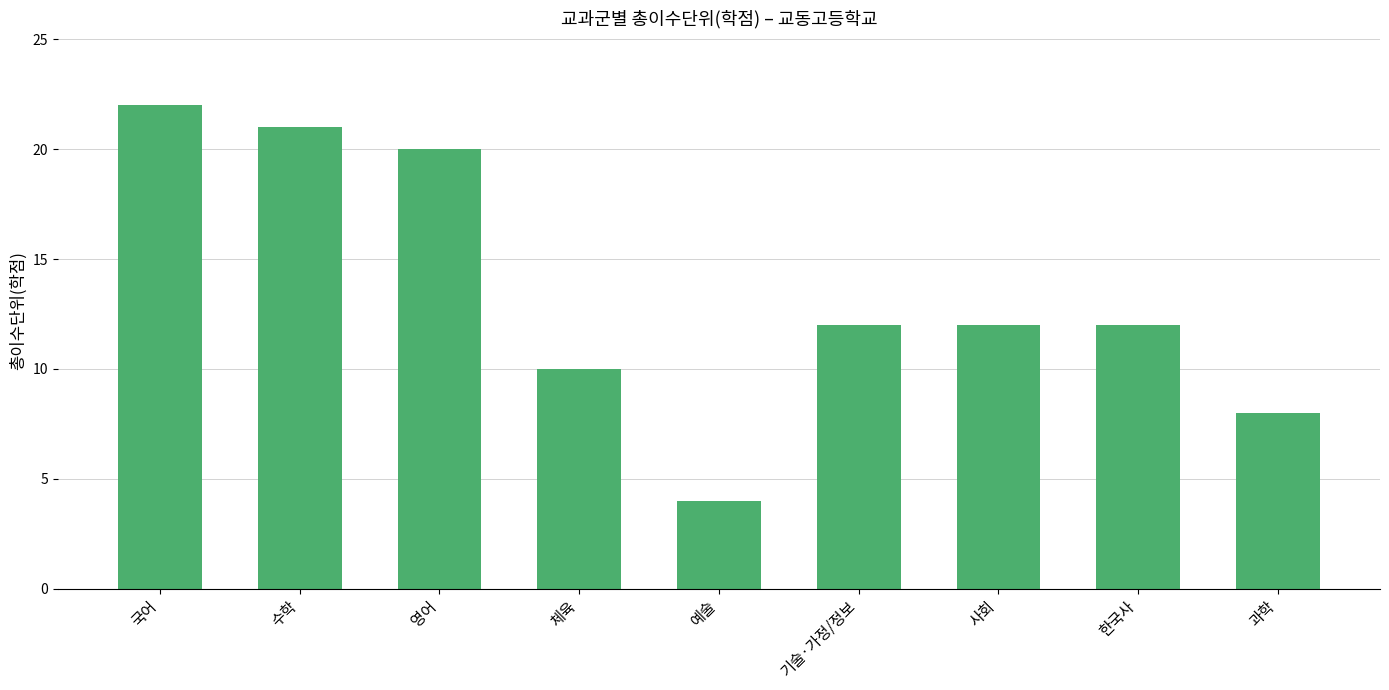

Reading left to right, extract all data points from this chart.

국어=22	수학=21	영어=20	체육=10	예술=4	기술·가정/정보=12	사회=12	한국사=12	과학=8